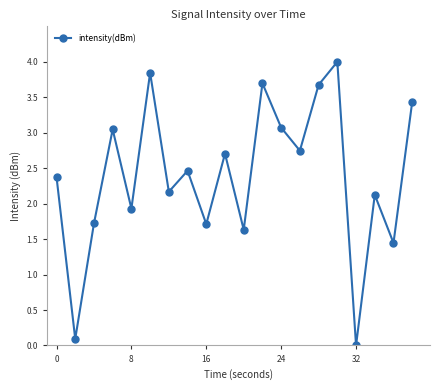

What is the difference between the second highest and second lowest values?

3.8